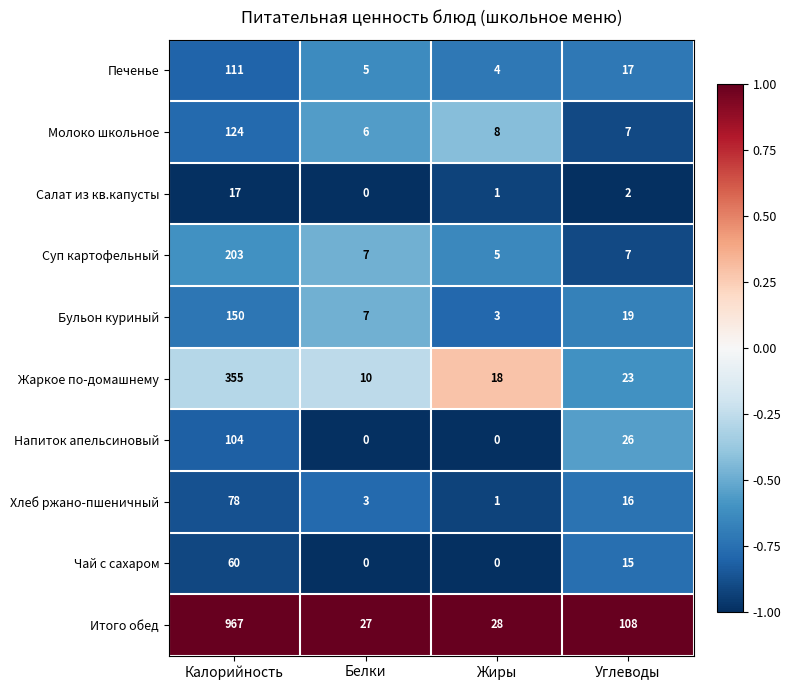

What is the total value across all series at Углеводы?

240